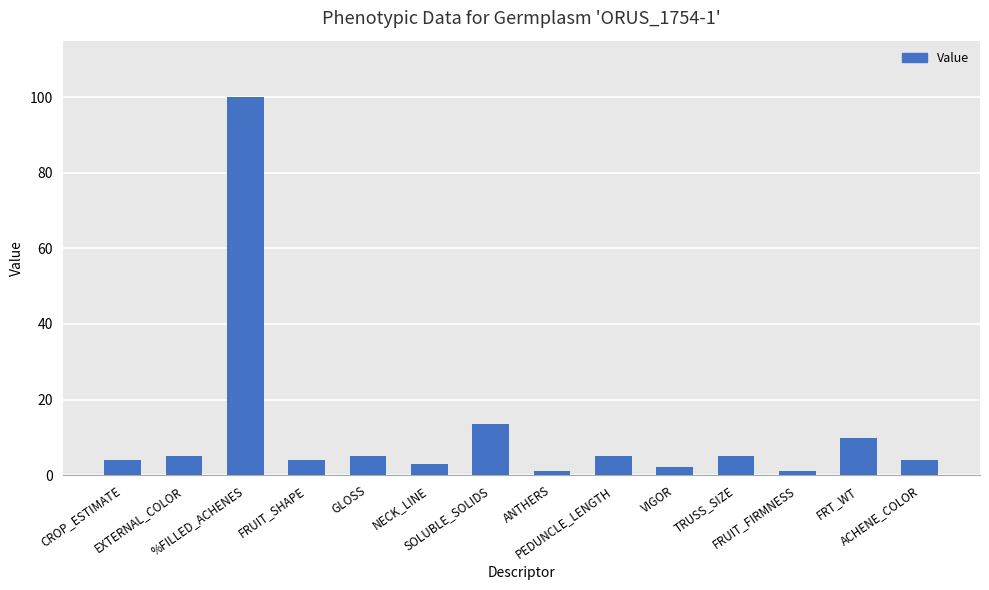

Reading left to right, list all the values displayed in this chart.

4.0	5.0	100.0	4.0	5.0	3.0	13.6	1.0	5.0	2.0	5.0	1.0	9.9	4.0